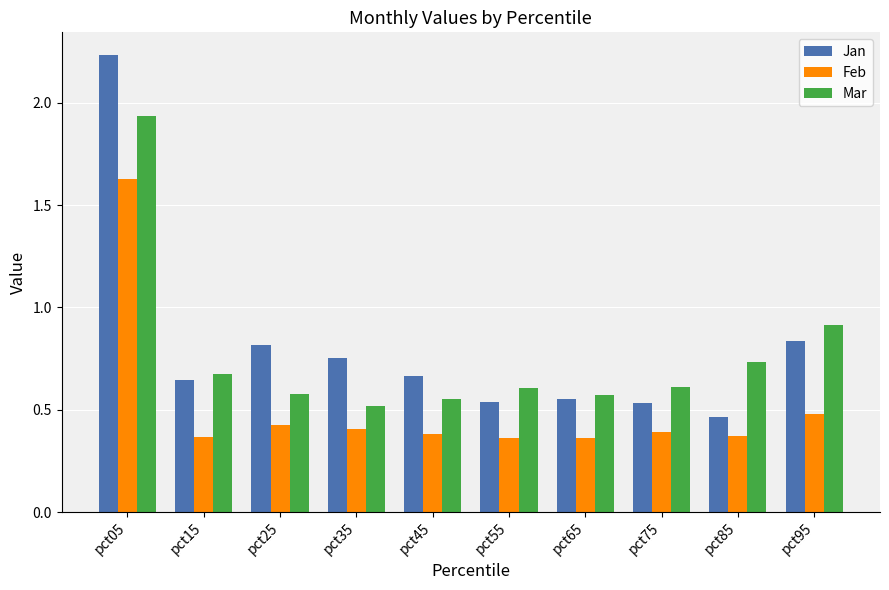

Which category has the highest value in the Feb series?

pct05